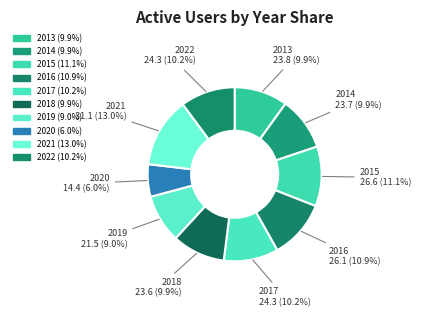

How many slices are in this pie chart?

10